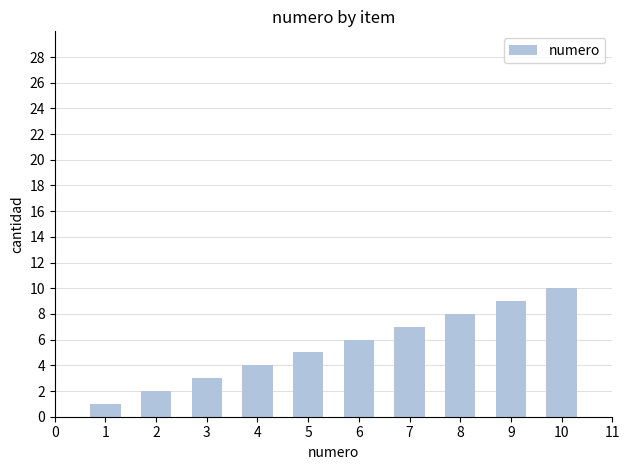

What is the greatest value displayed?

10